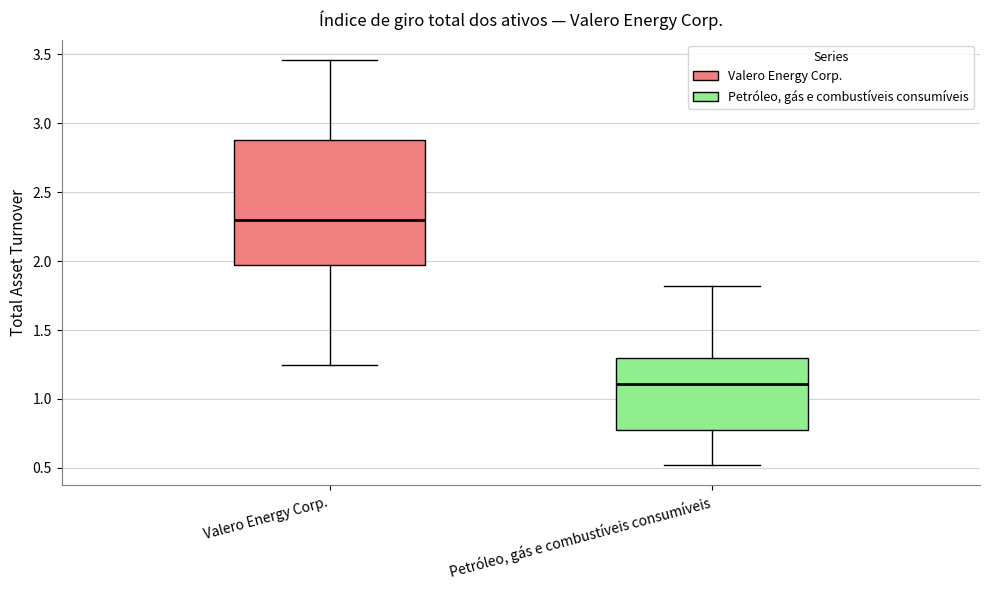

Which box's median line is the lowest?

Petróleo, gás e combustíveis consumíveis